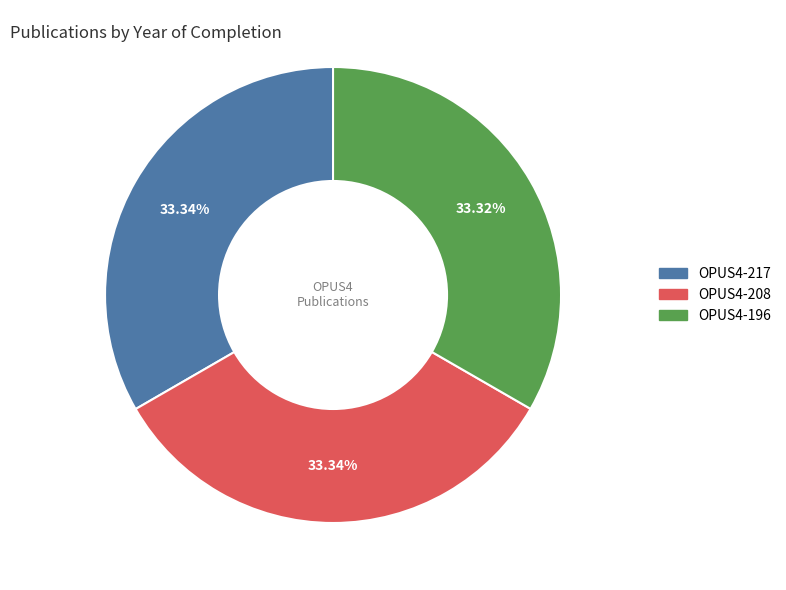

Approximately how many times larger is the value at OPUS4-208 compared to OPUS4-217?

1.0